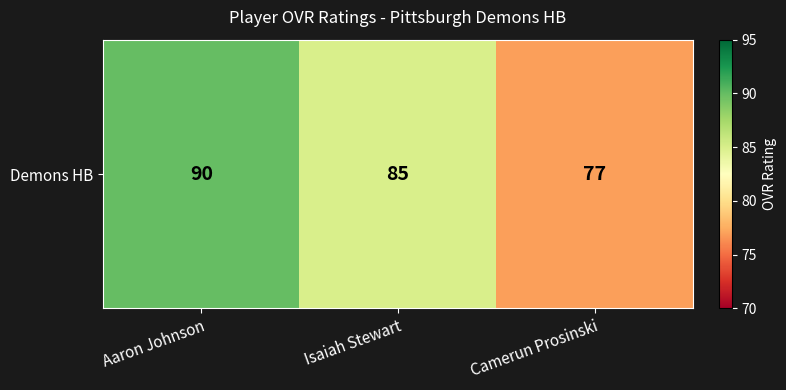

At which label is the value closest to 83?

Isaiah Stewart